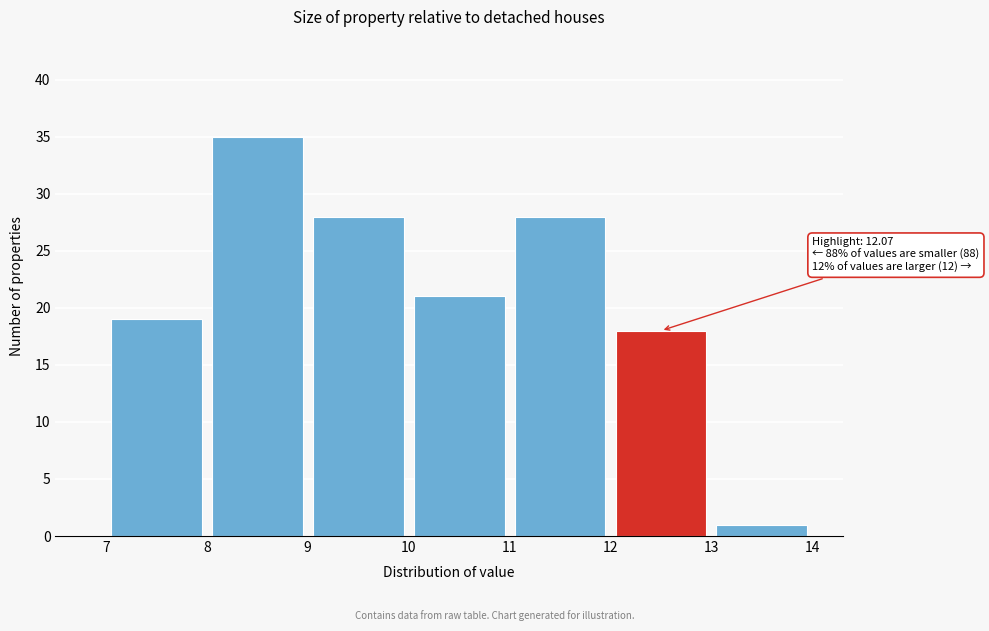

Over which range of the x-axis is the bar tallest?

8 to 9